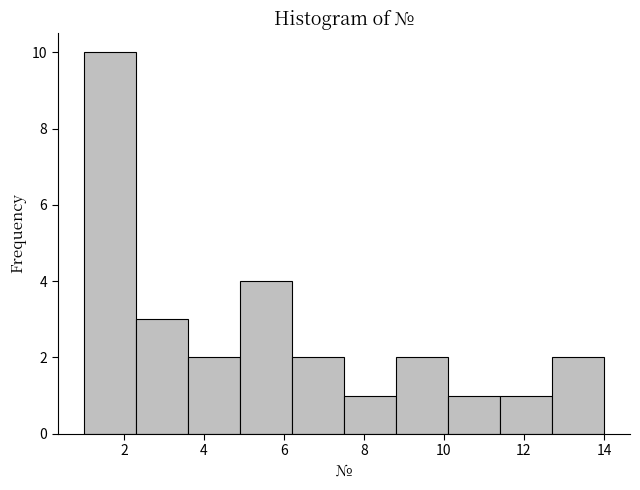

Reading left to right, list every bar in this chart as the range it spans on the x-axis followed by its height. Neither the bar edges nor the heights are printed on the chart, so give them approximately, as read against the axes.

1.0 to 2.3: 10
2.3 to 3.6: 3
3.6 to 4.9: 2
4.9 to 6.2: 4
6.2 to 7.5: 2
7.5 to 8.8: 1
8.8 to 10.1: 2
10.1 to 11.4: 1
11.4 to 12.7: 1
12.7 to 14.0: 2